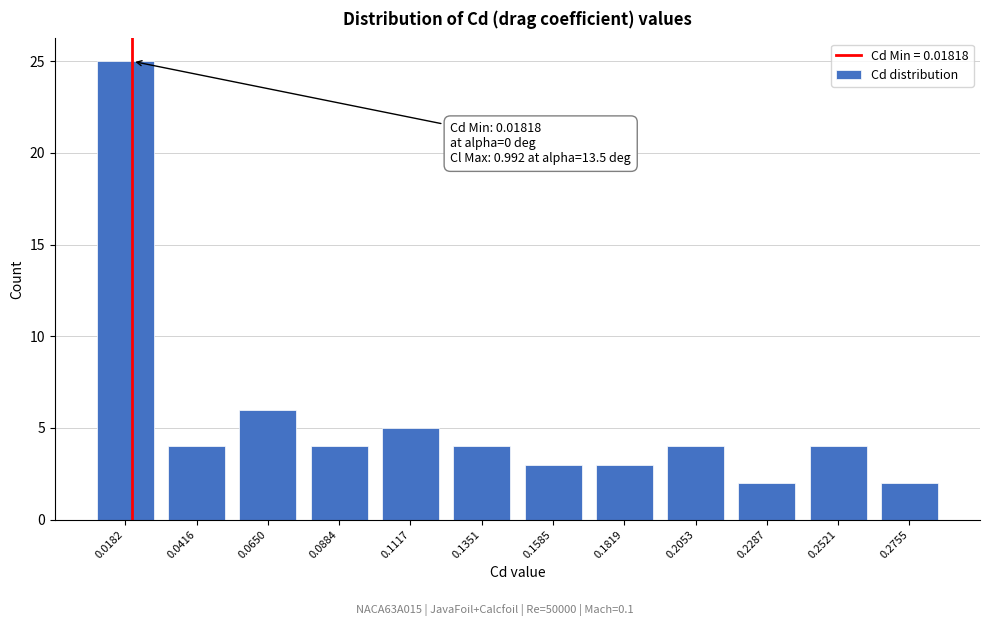

Reading right to left, transcribe all the data shown in this chart.

0.2755=2	0.2521=4	0.2287=2	0.2053=4	0.1819=3	0.1585=3	0.1351=4	0.1117=5	0.0884=4	0.0650=6	0.0416=4	0.0182=25